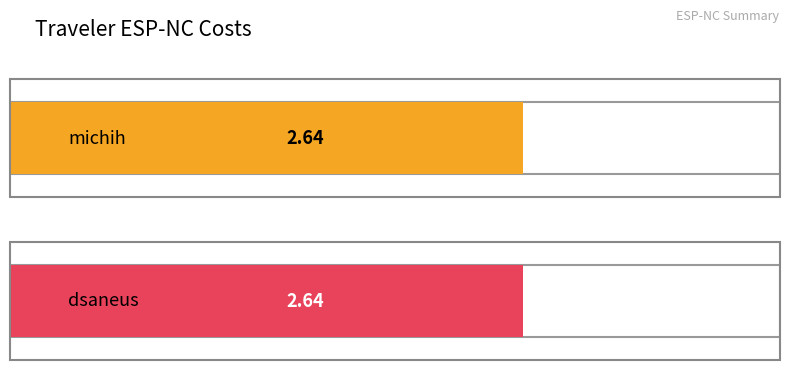

Are the bars grouped side by side (vs. stacked)?

No